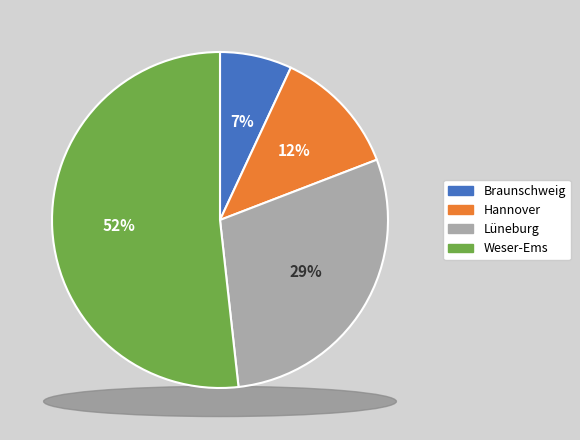

To the nearest percent, what is the average slice percentage?

25%